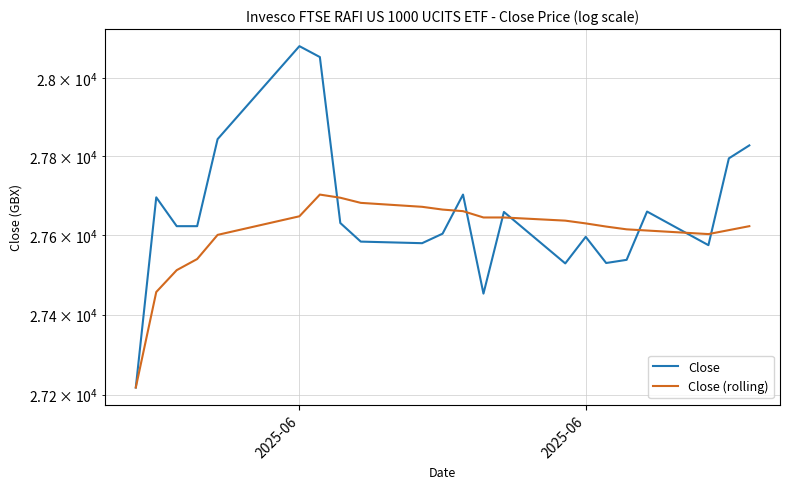

What is the smallest value displayed?

27218